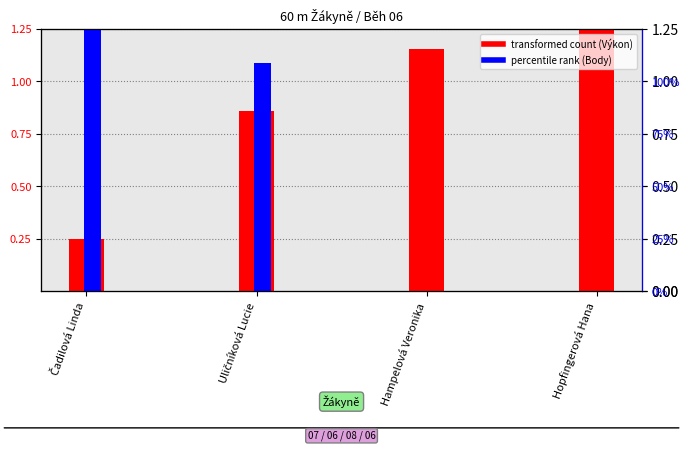

What are all the series names shown in the legend?

transformed count (Výkon), percentile rank (Body)